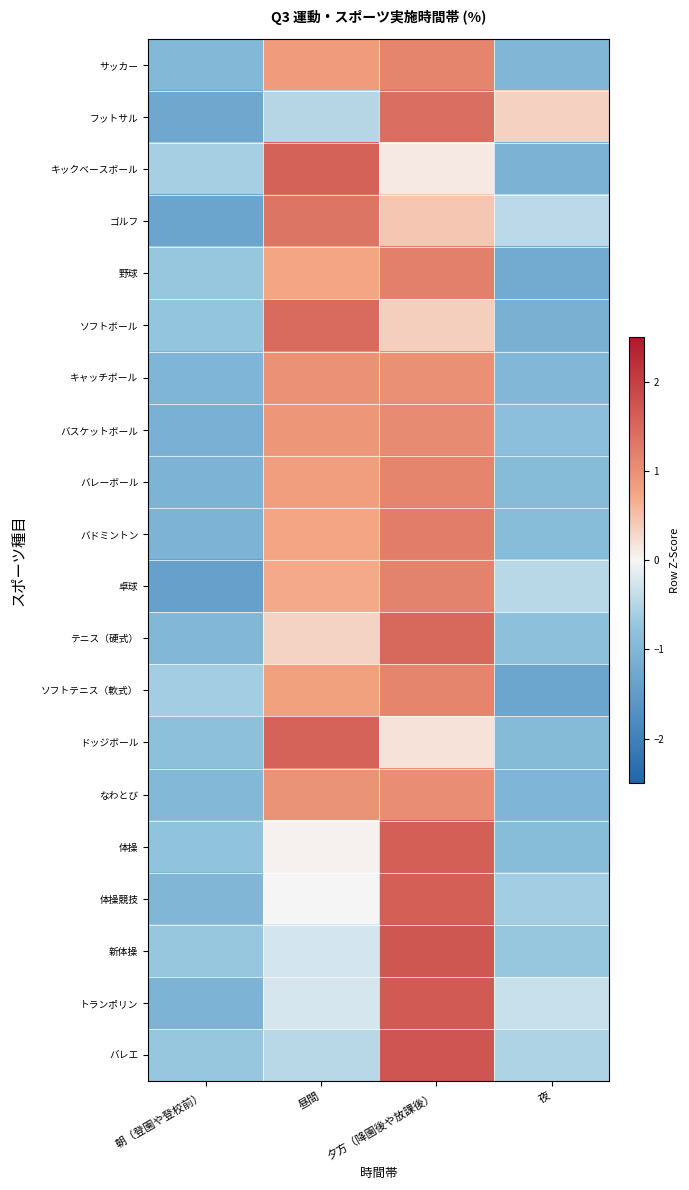

At which category does the chart reach its peak across all series?

夕方（降園後や放課後）